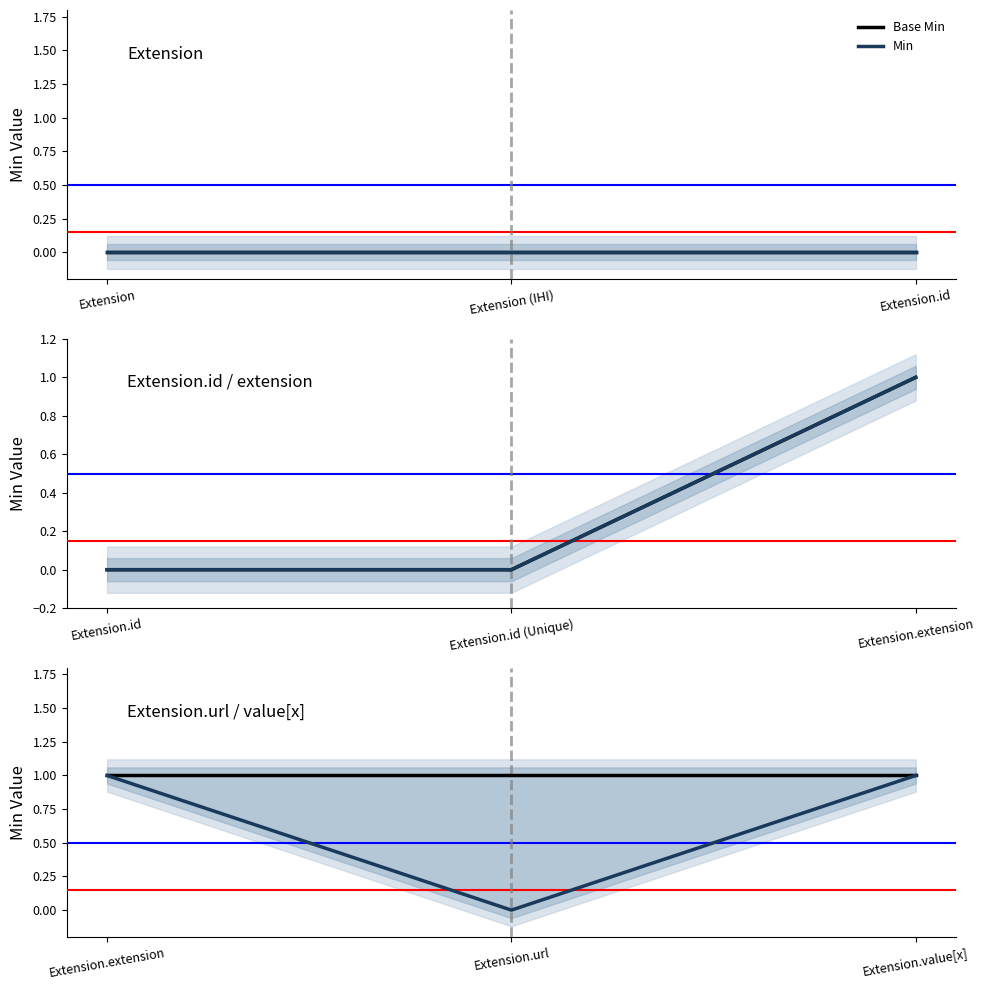

Rank the series by their average value, from lowest to highest.

Min, Base Min